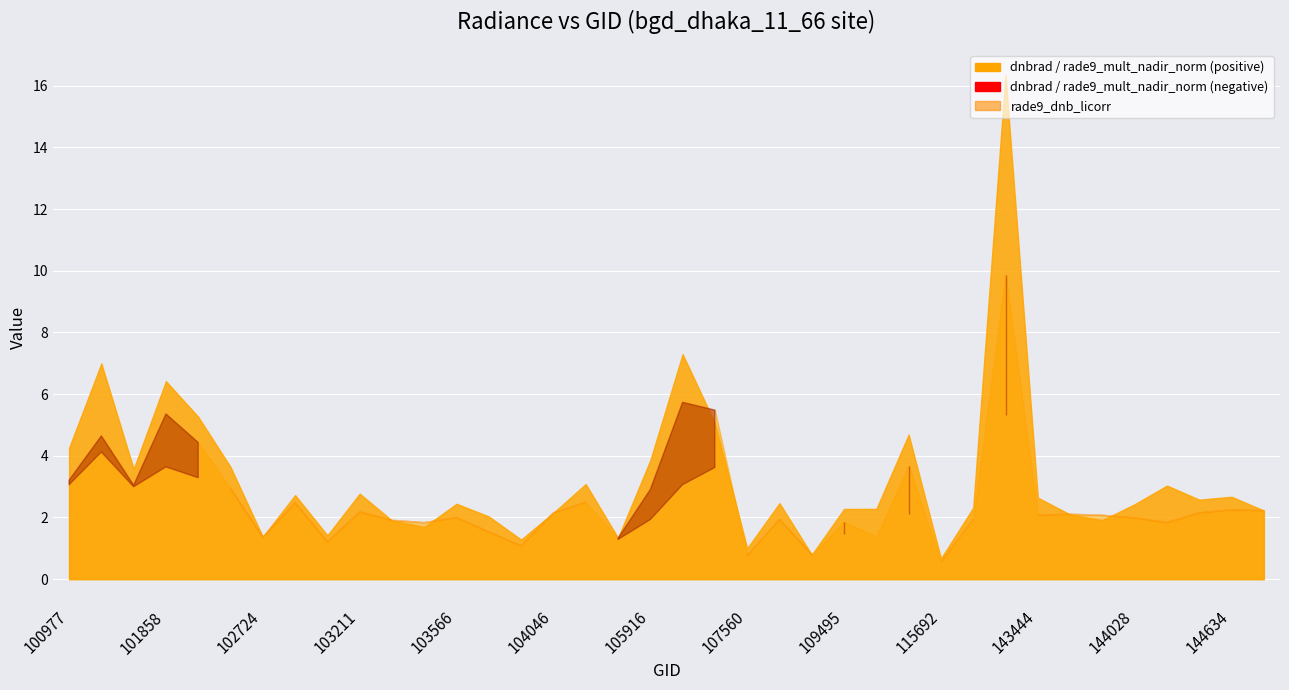

At which label does rade9_mult_nadir_norm first exceed 2?

100977